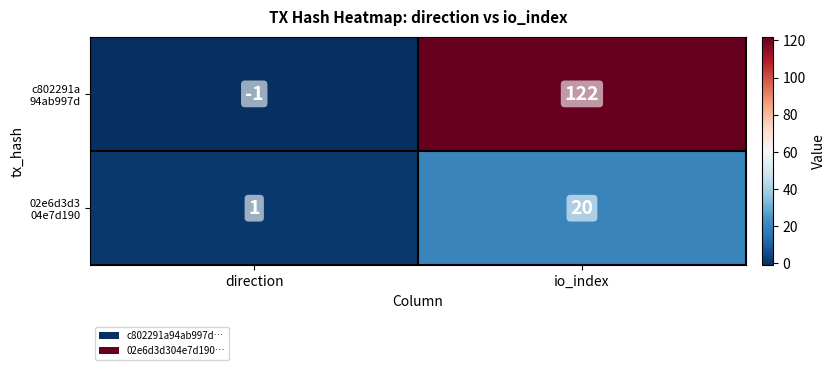

What is the difference between the highest and lowest values at io_index?

102